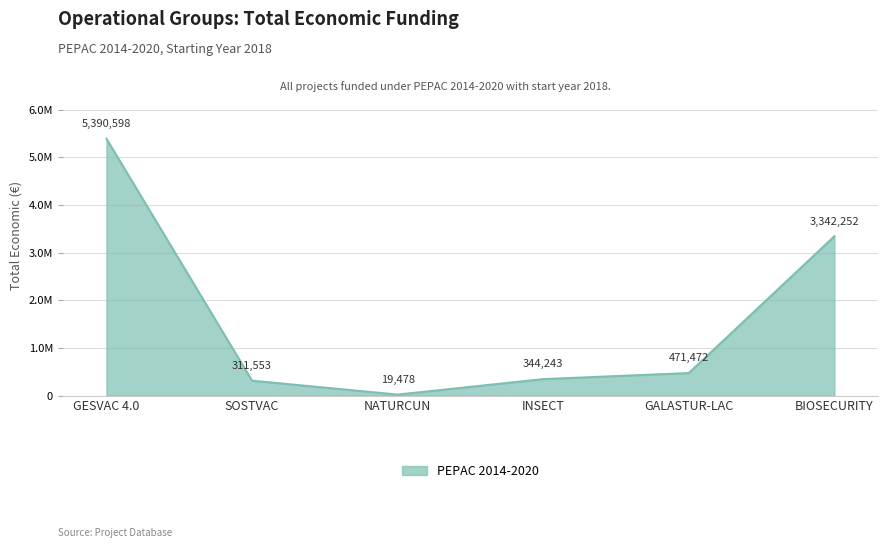

Is this an area chart (filled region under the line)?

Yes